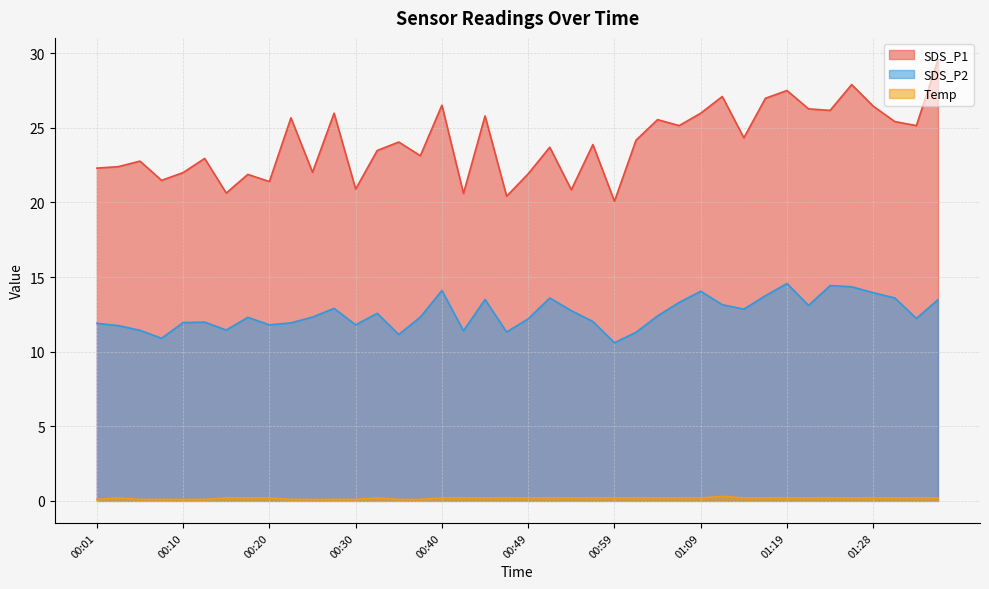

What is the lowest value of the SDS_P1 series?

20.1